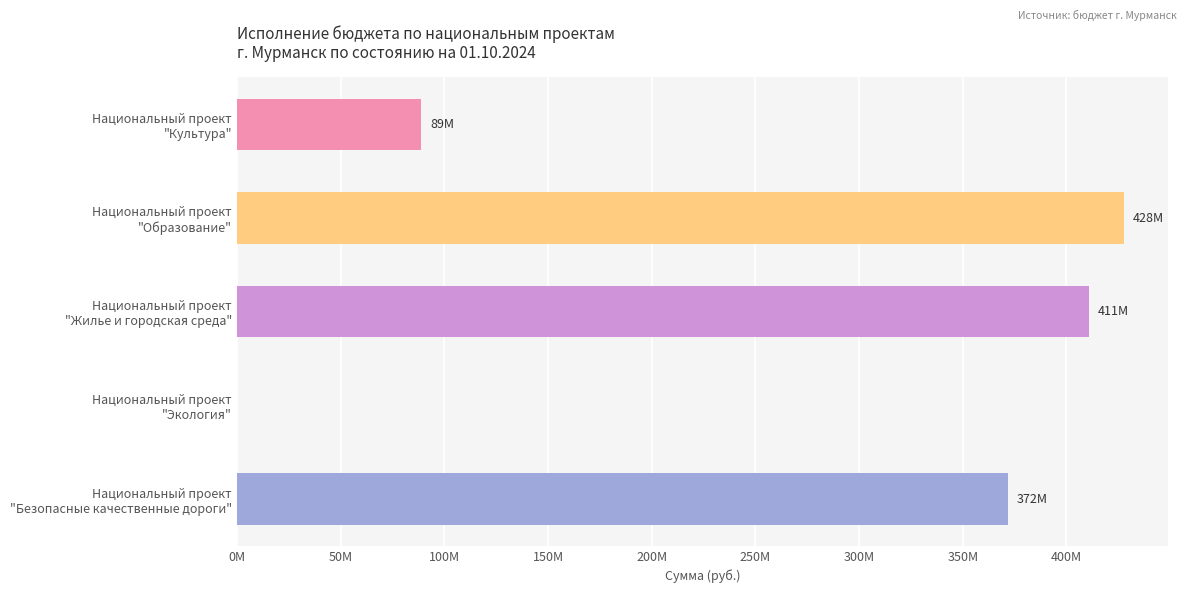

Are the bars horizontal?

Yes